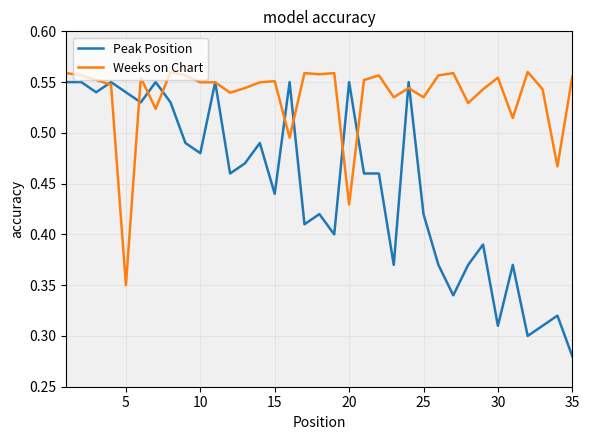

Which series has the largest total across all categories?

Weeks on Chart